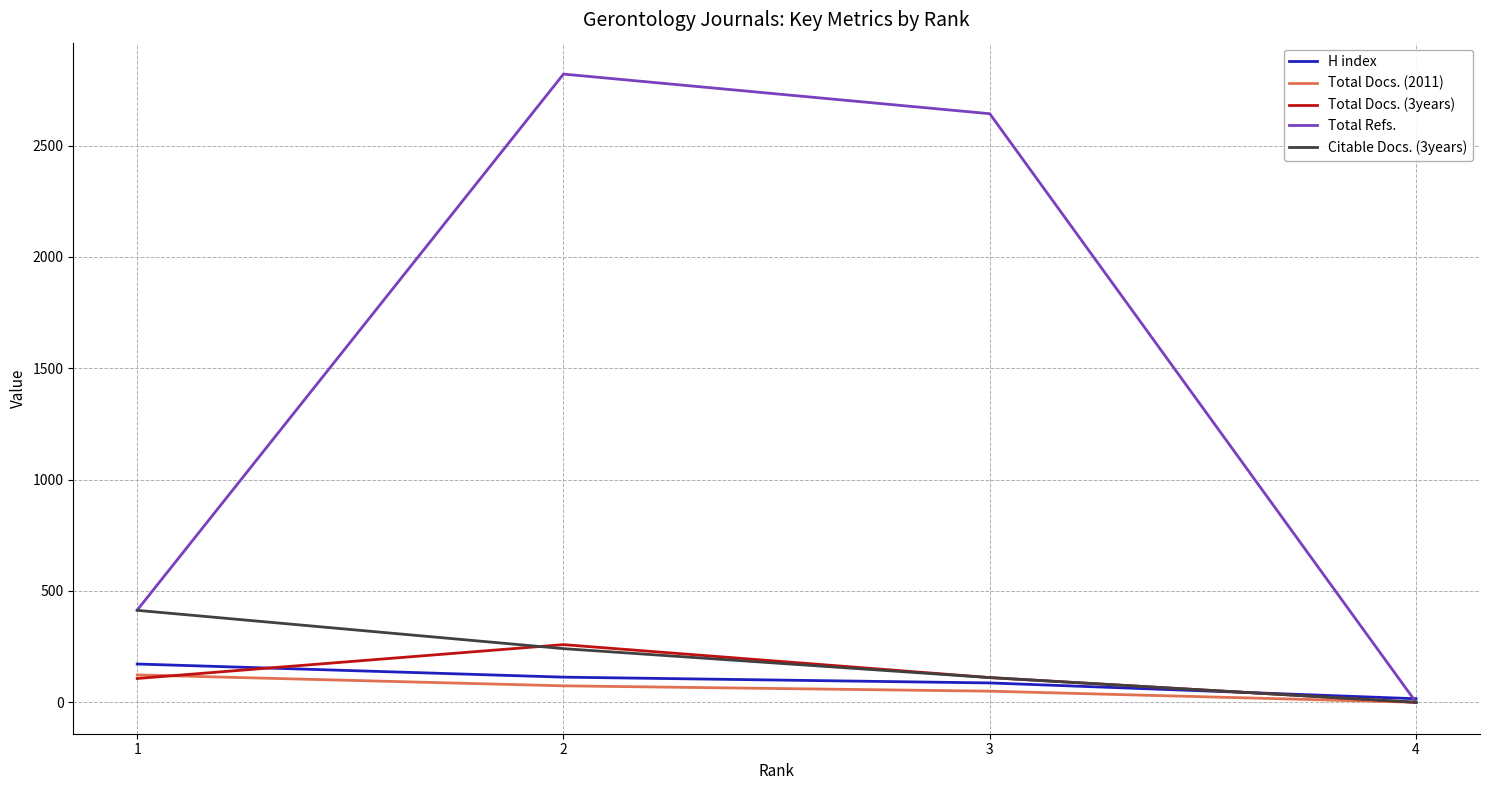

The Total Refs. series shows 184 at 1. True or false?

False